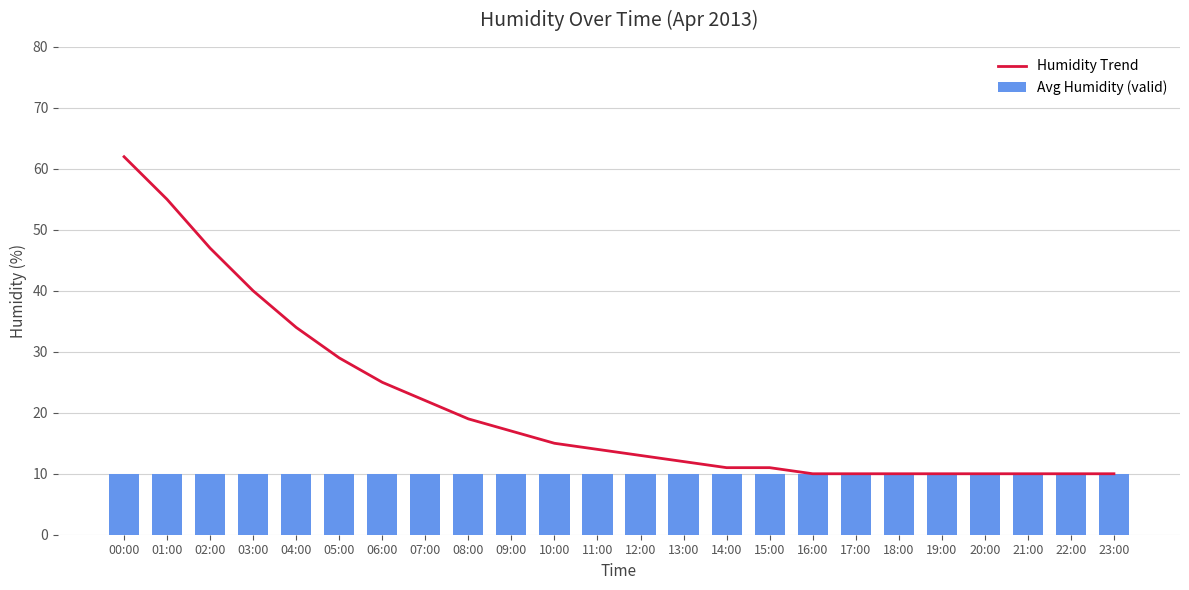

What is the difference between the Humidity Trend values at 15:00 and 18:00?

1